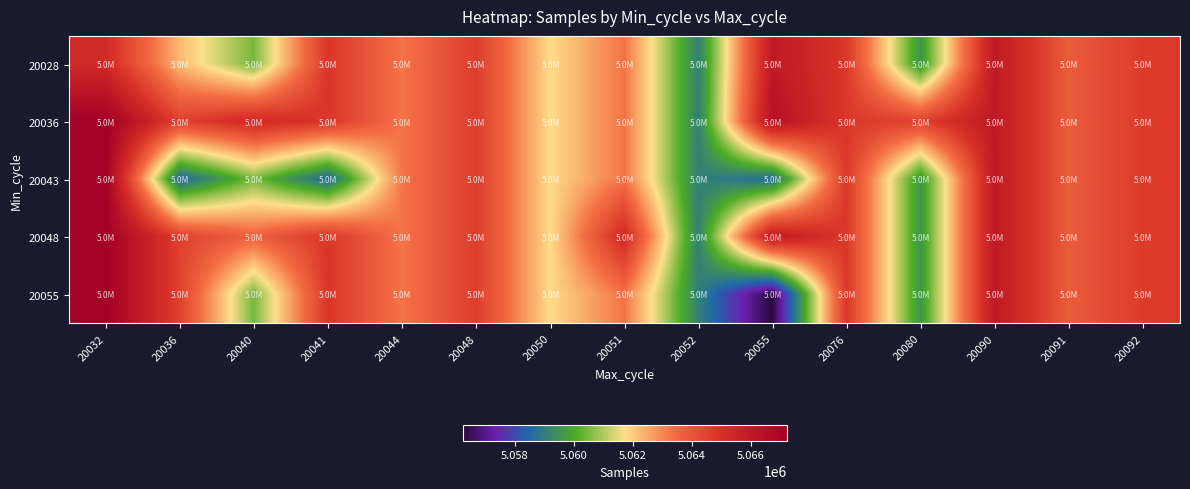

Reading left to right, transcribe all the data shown in this chart.

20028: 20032=5065286	20036=5062255	20040=5060470	20041=5064847	20044=5063250	20048=5064652	20050=5061762	20051=5063289	20052=5059080	20055=5066034	20076=5064791	20080=5059553	20090=5066034	20091=5063819	20092=5064708
20036: 20032=5067209	20036=5064523	20040=5065324	20041=5064847	20044=5063250	20048=5064652	20050=5061762	20051=5063289	20052=5059080	20055=5066440	20076=5064791	20080=5064523	20090=5066034	20091=5063819	20092=5064708
20043: 20032=5067209	20036=5058533	20040=5060470	20041=5058545	20044=5063250	20048=5064652	20050=5061762	20051=5063289	20052=5059080	20055=5058613	20076=5064791	20080=5059553	20090=5066034	20091=5063819	20092=5064708
20048: 20032=5067209	20036=5064523	20040=5063654	20041=5064847	20044=5063250	20048=5064652	20050=5061762	20051=5065309	20052=5059080	20055=5066034	20076=5064791	20080=5059553	20090=5066034	20091=5063819	20092=5064708
20055: 20032=5067209	20036=5064523	20040=5060470	20041=5064847	20044=5063250	20048=5064652	20050=5061762	20051=5063289	20052=5059080	20055=5056239	20076=5064791	20080=5059553	20090=5066034	20091=5063819	20092=5064708